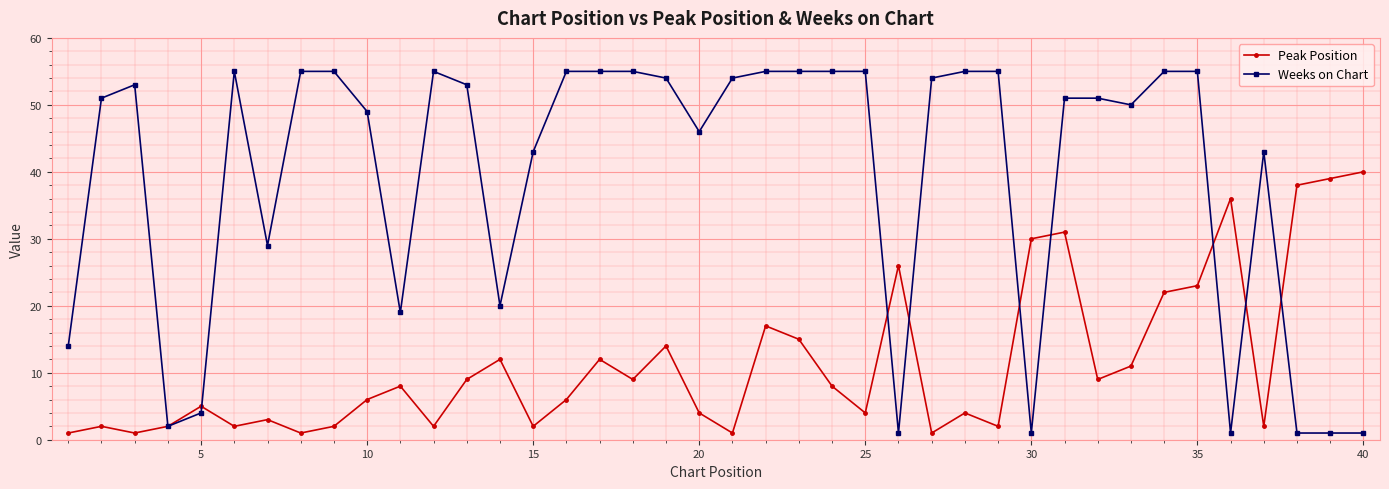

True or false: Weeks on Chart has more than 0 points higher than both neighbors.

True